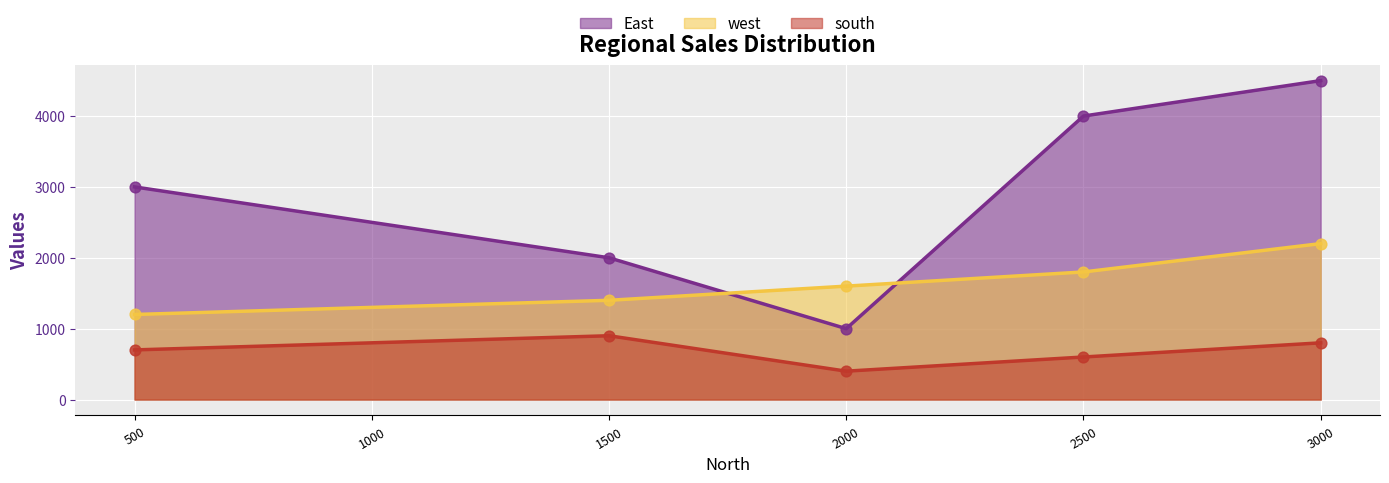

Is the value of west at 2500 greater than the value of East at 2000?

Yes